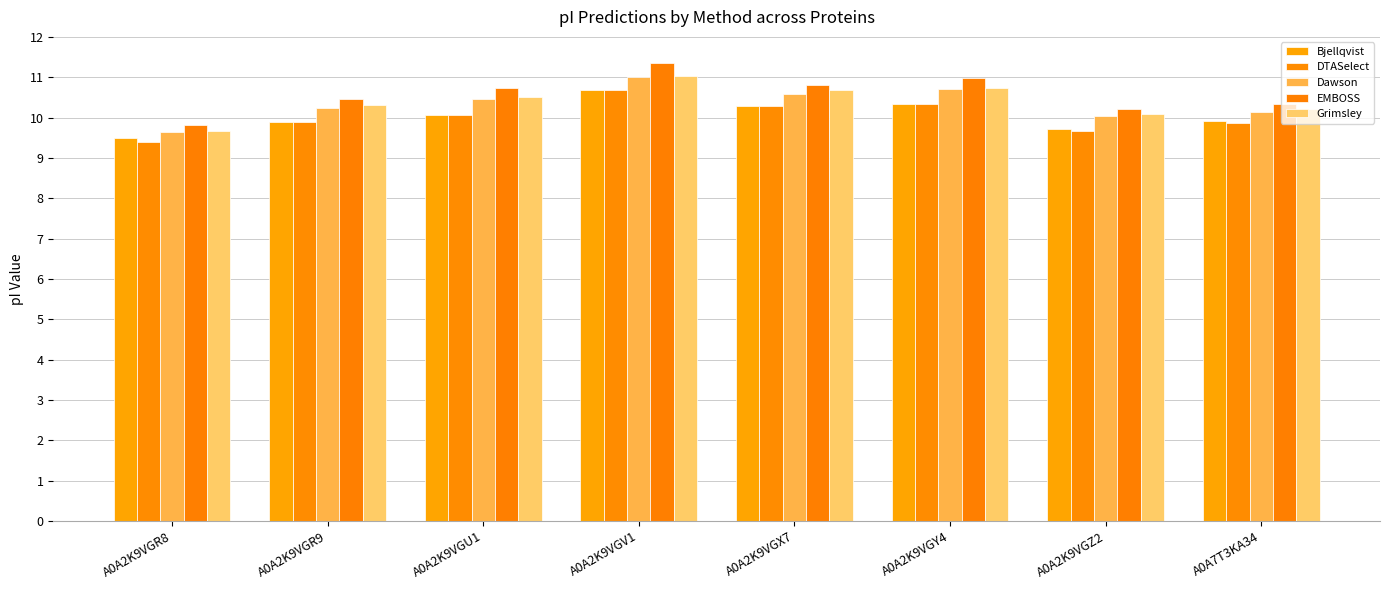

Which label corresponds to the largest value in the chart?

A0A2K9VGV1